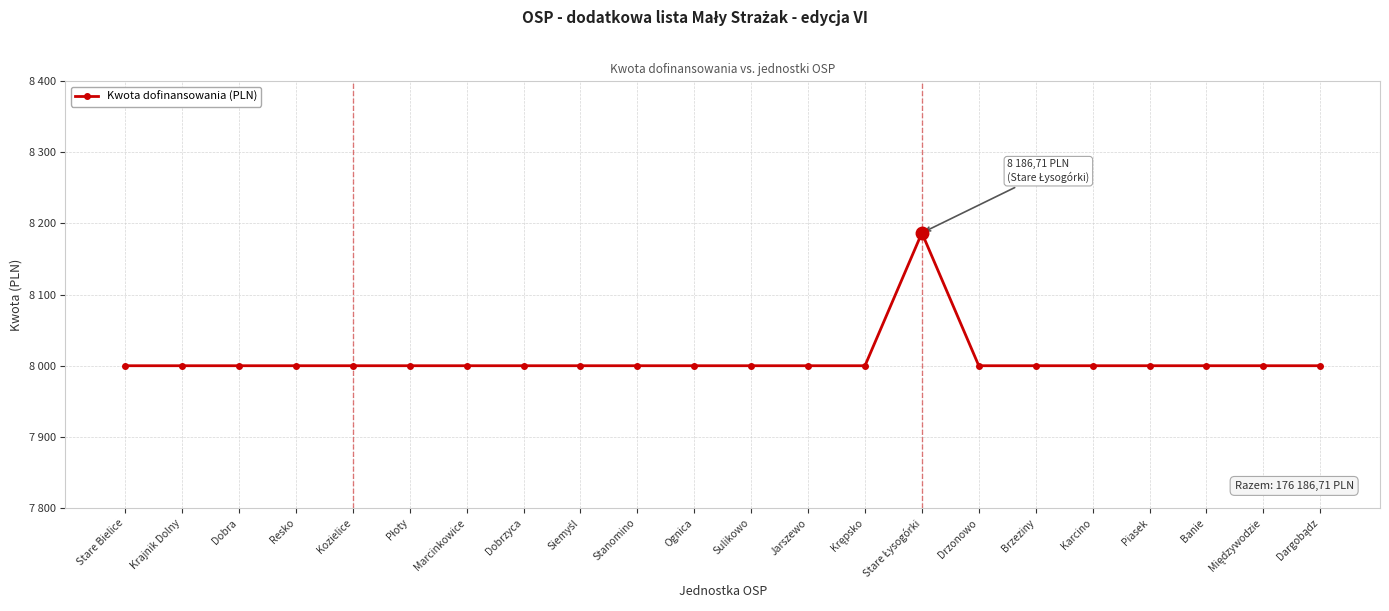

Does the chart have visible grid lines?

Yes